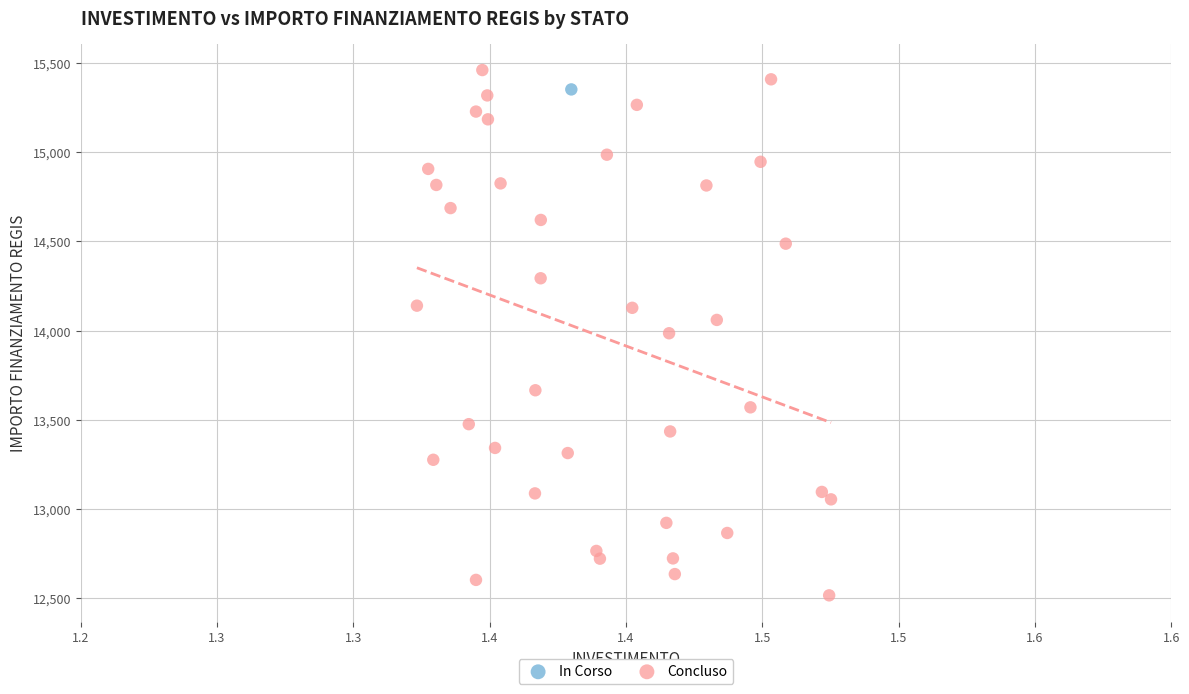

What are all the series names shown in the legend?

In Corso, Concluso